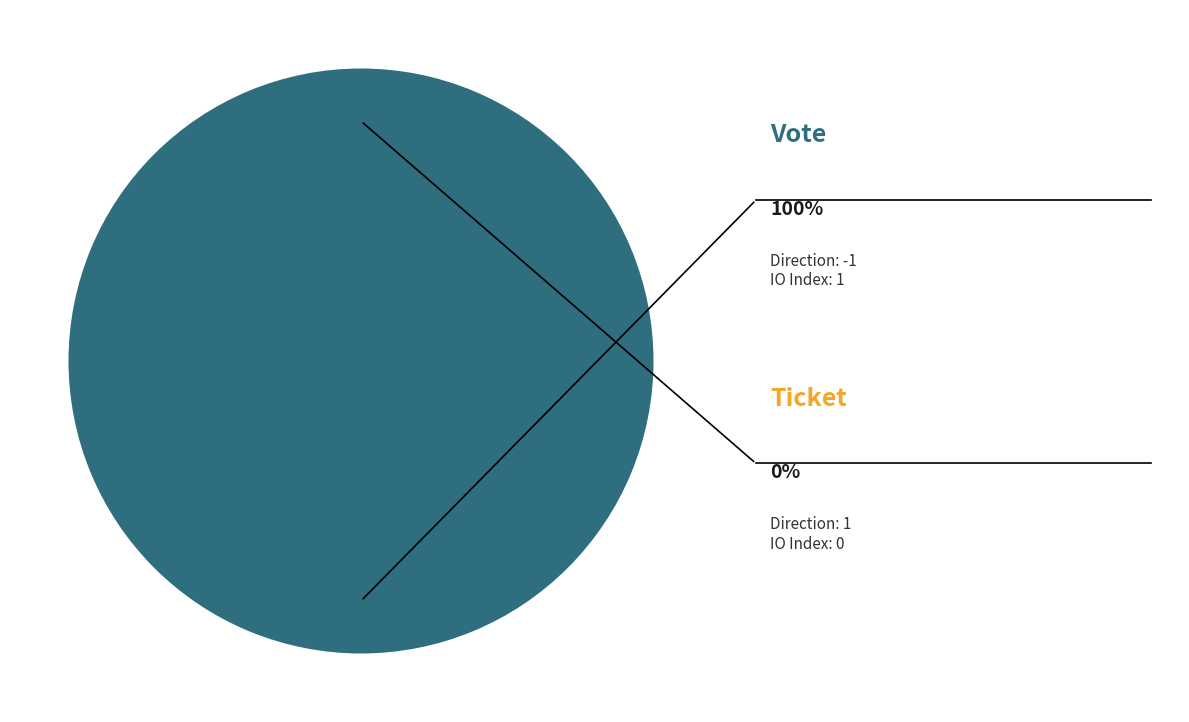

Count the number of slices in the pie.

2